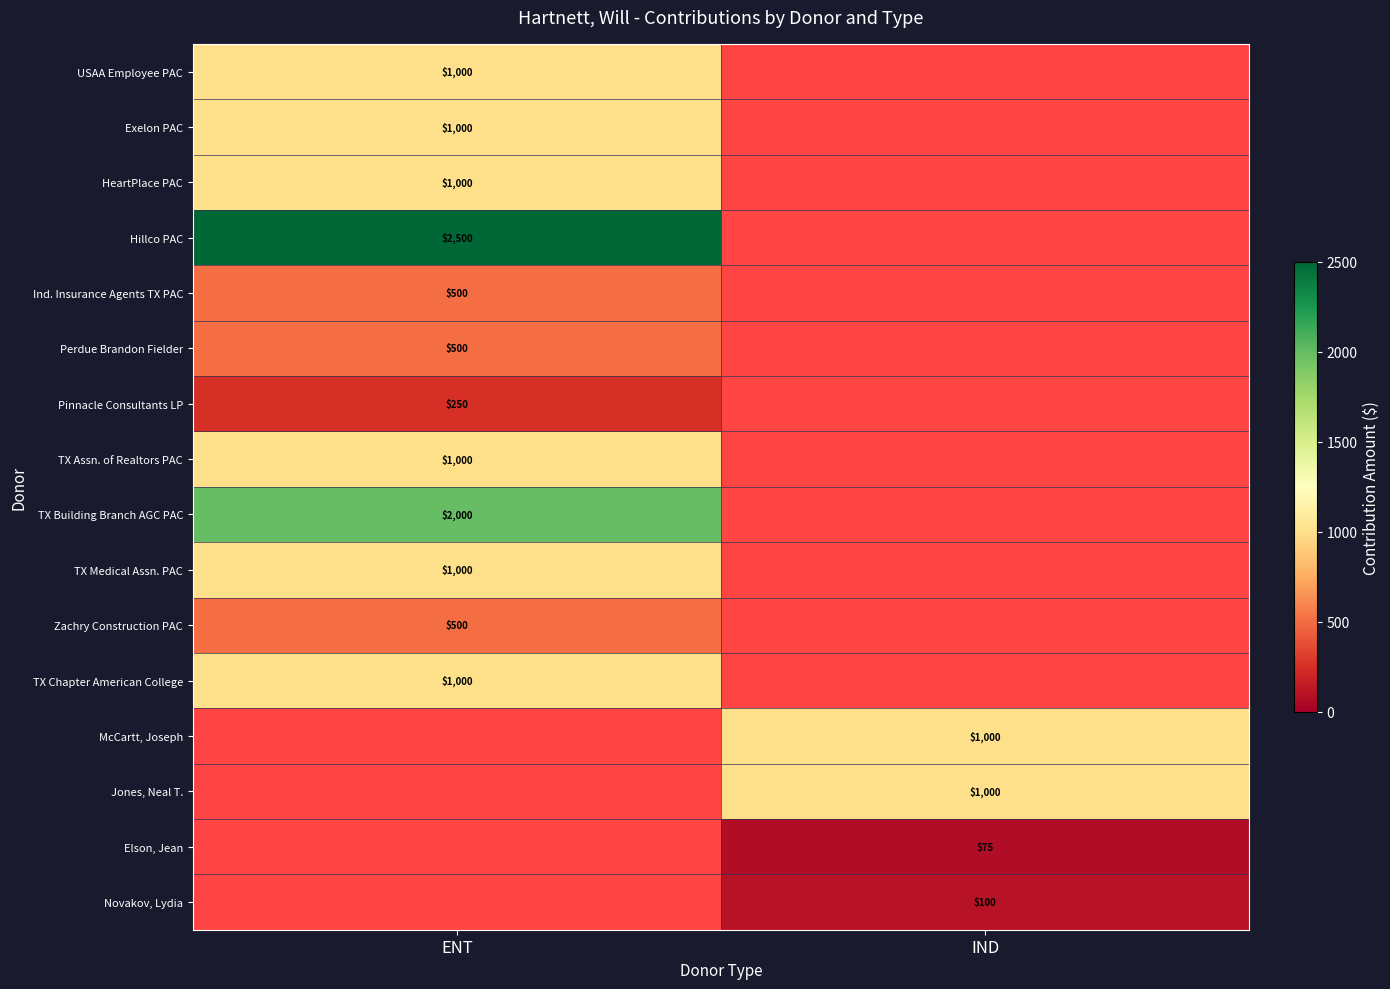

The Ind. Insurance Agents TX PAC series shows 500 at ENT. True or false?

True